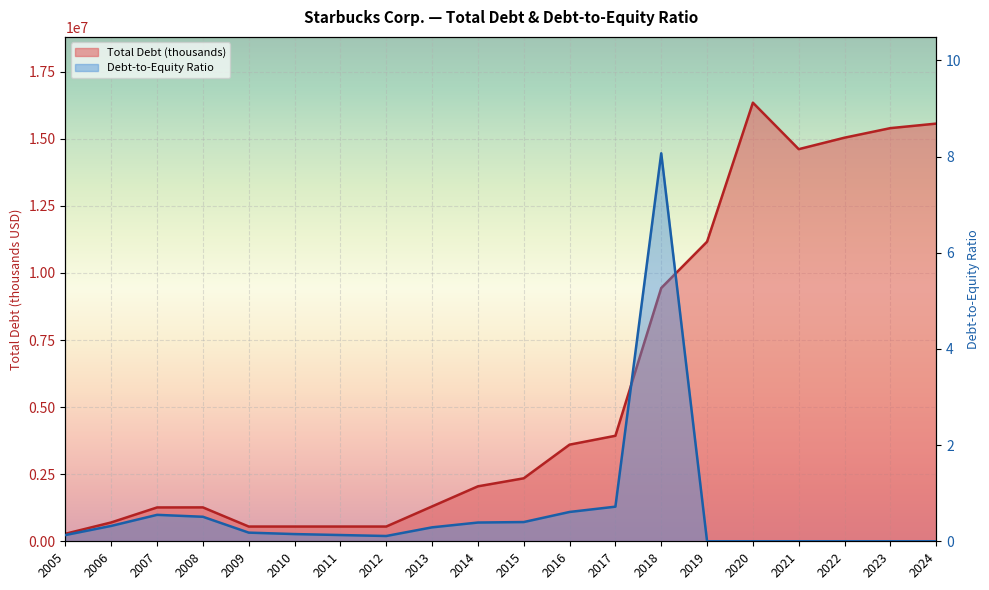

What is the sum of the Total Debt (thousands) values at 2011 and 2017?

4482100.0